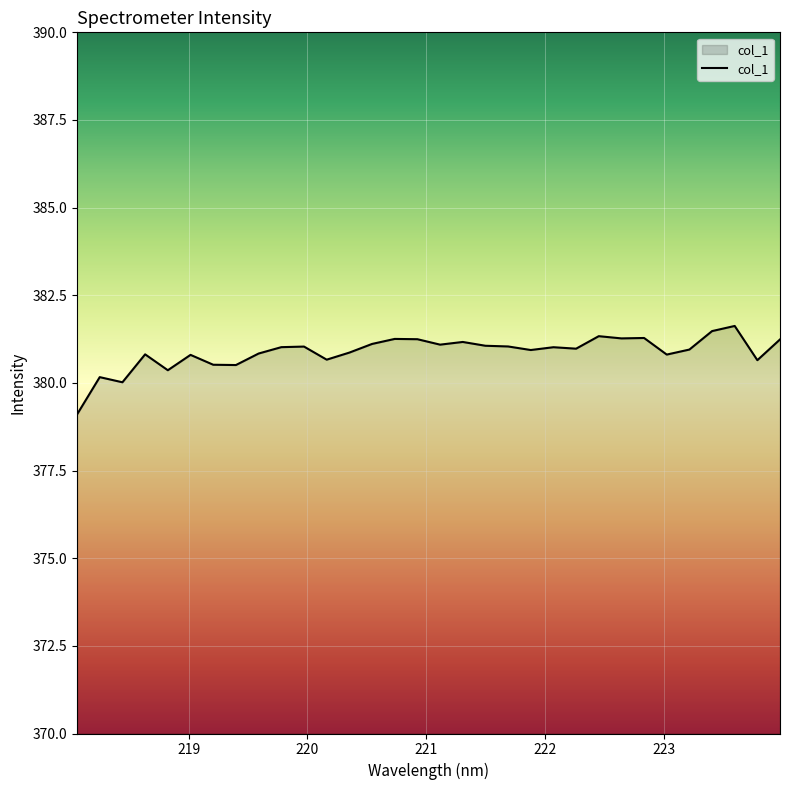

What is the sum of all values?

12188.3